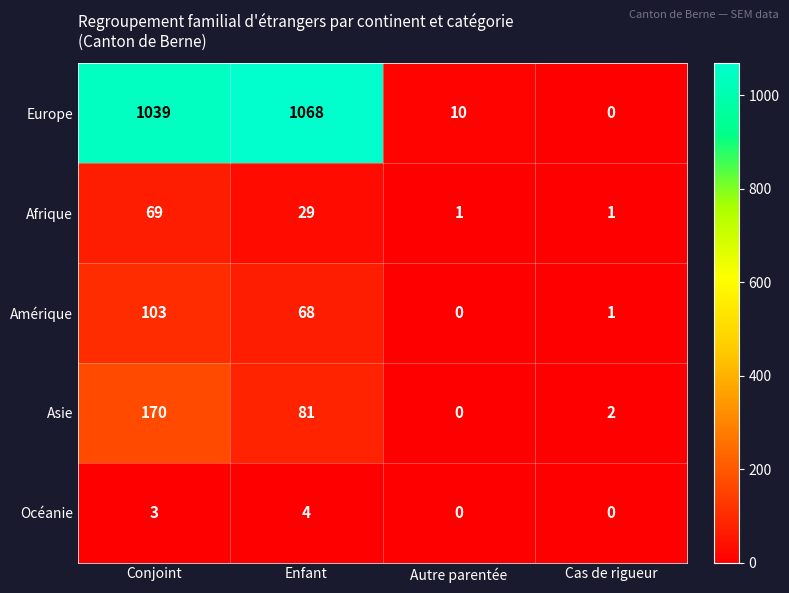

What is the sum of all Europe values?

2117